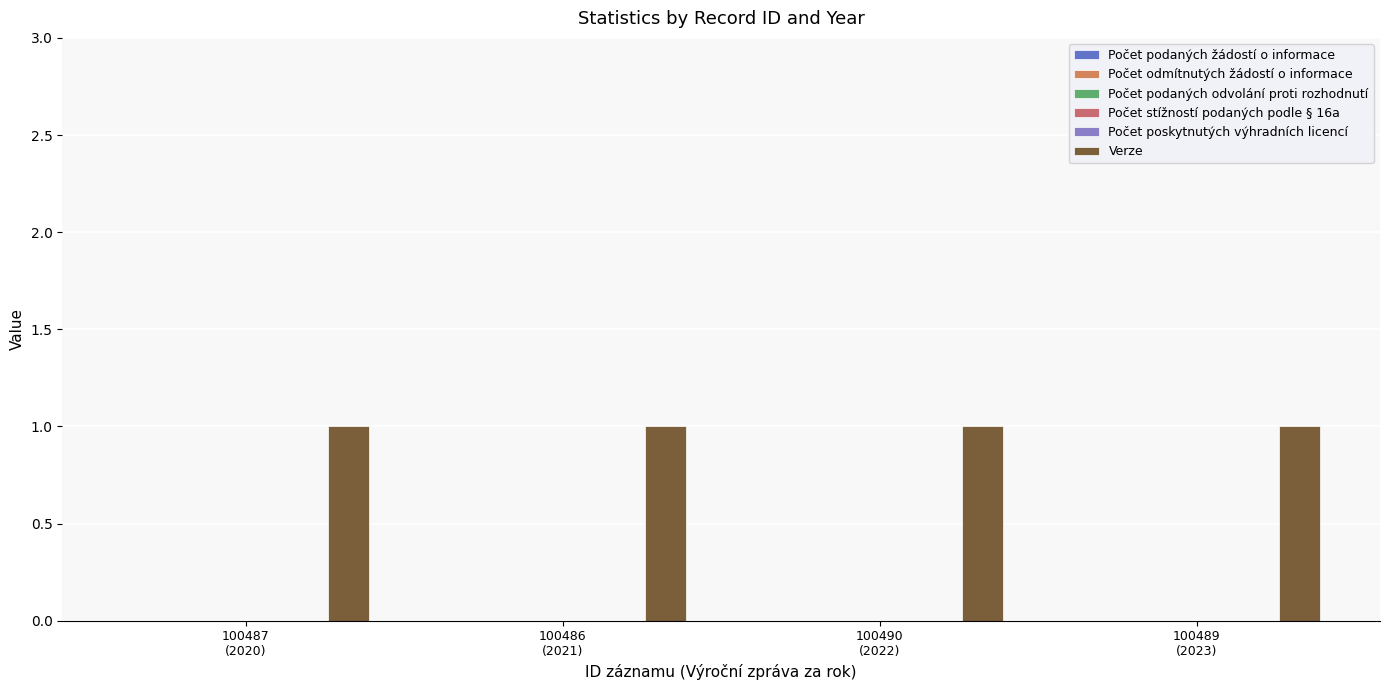

Rank the series by their maximum value, from highest to lowest.

Verze, Počet podaných žádostí o informace, Počet odmítnutých žádostí o informace, Počet podaných odvolání proti rozhodnutí, Počet stížností podaných podle § 16a, Počet poskytnutých výhradních licencí